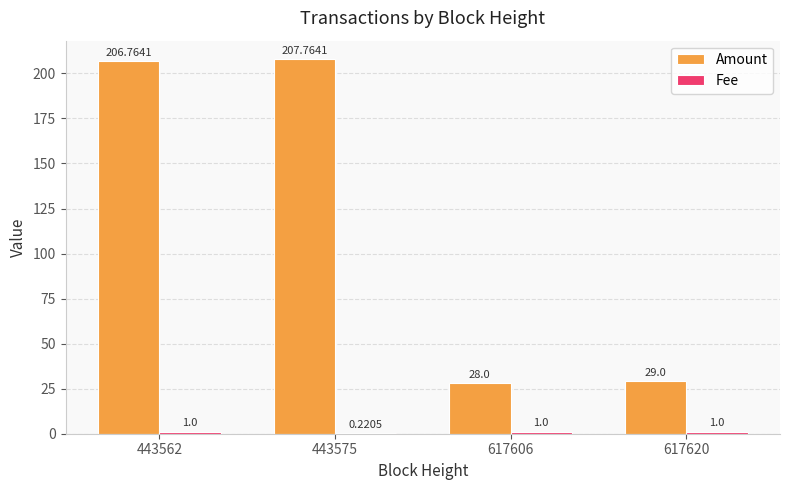

At which category is the sum across all series the highest?

443575